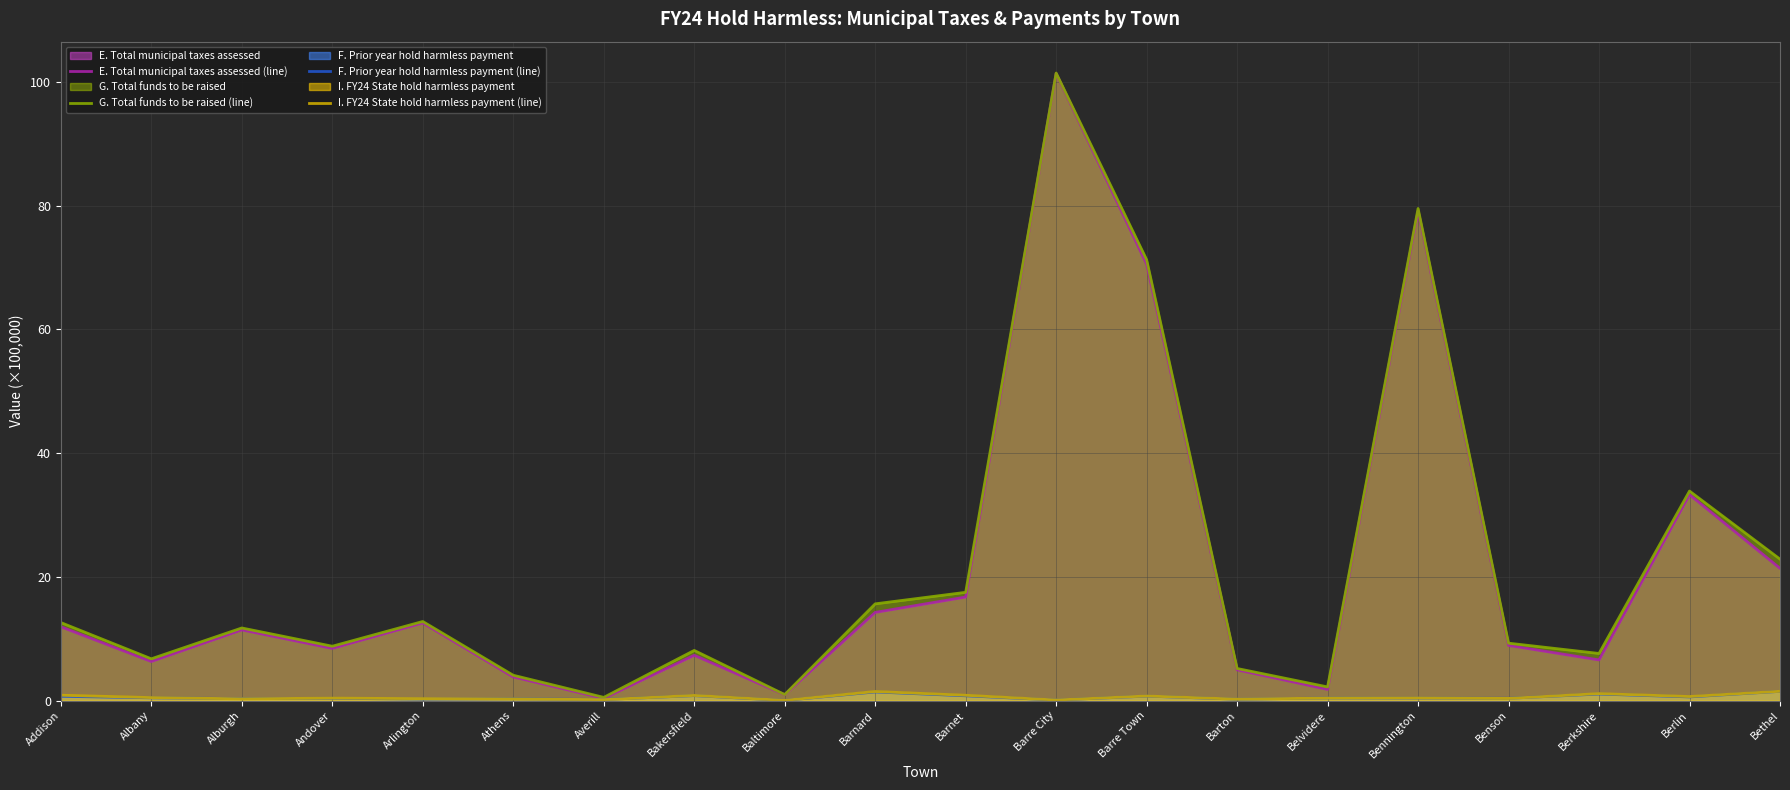

What are all the series names shown in the legend?

E. Total municipal taxes assessed (line), G. Total funds to be raised (line), F. Prior year hold harmless payment (line), I. FY24 State hold harmless payment (line)